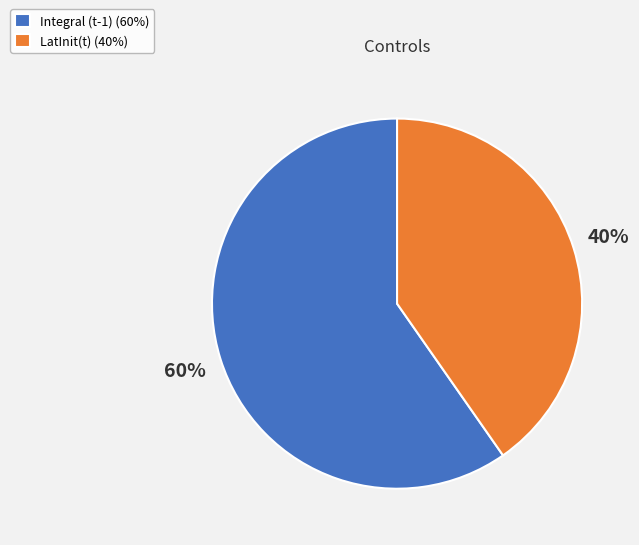

How many slices are in this pie chart?

2